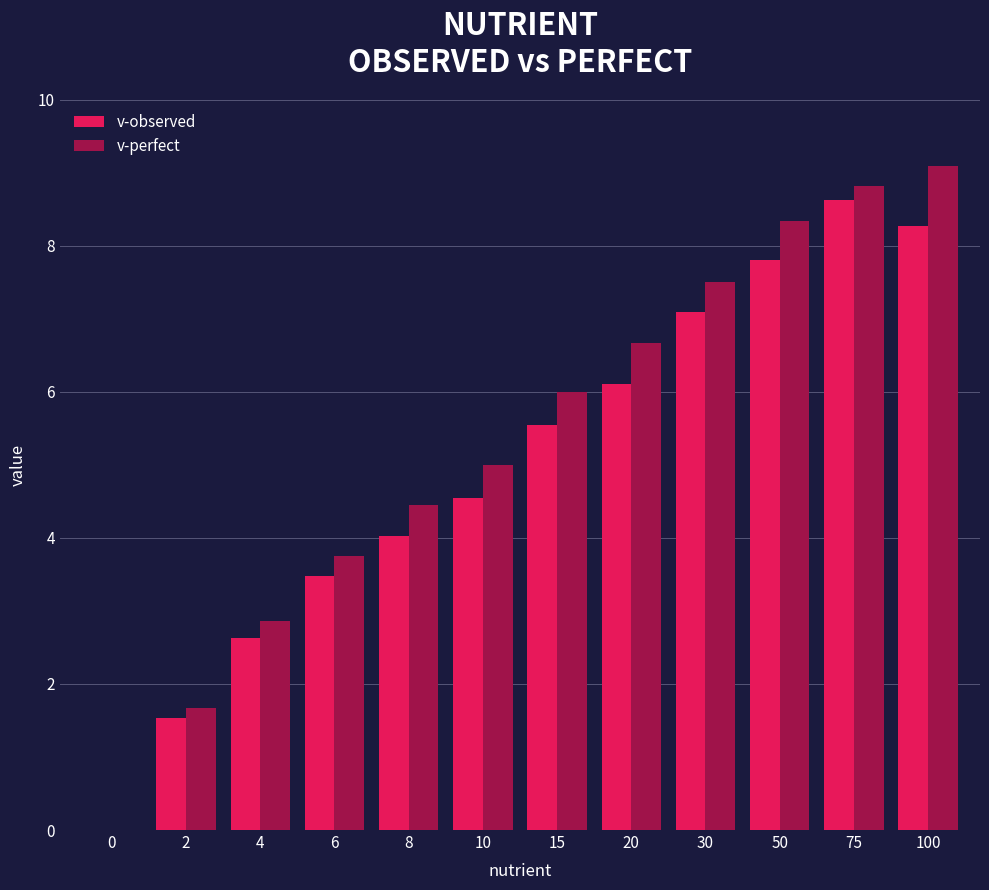

Is it true that v-observed equals 7.1 at 30?

True